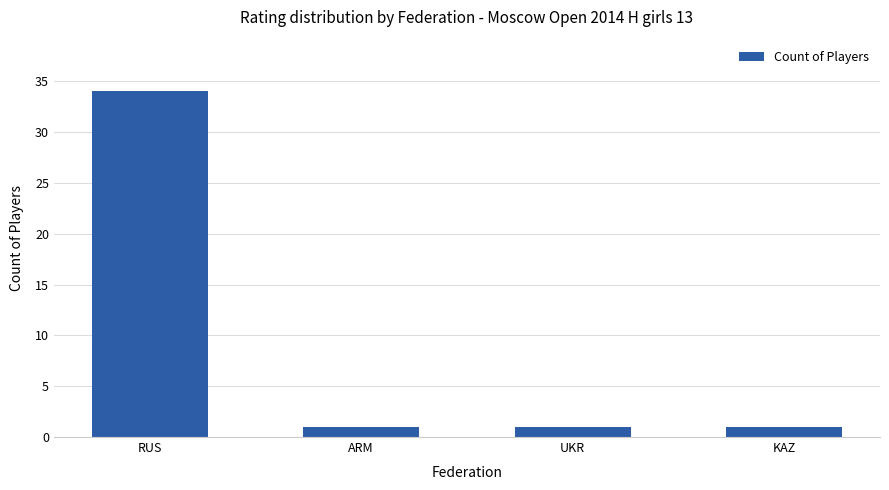

Which has a higher value, RUS or UKR?

RUS